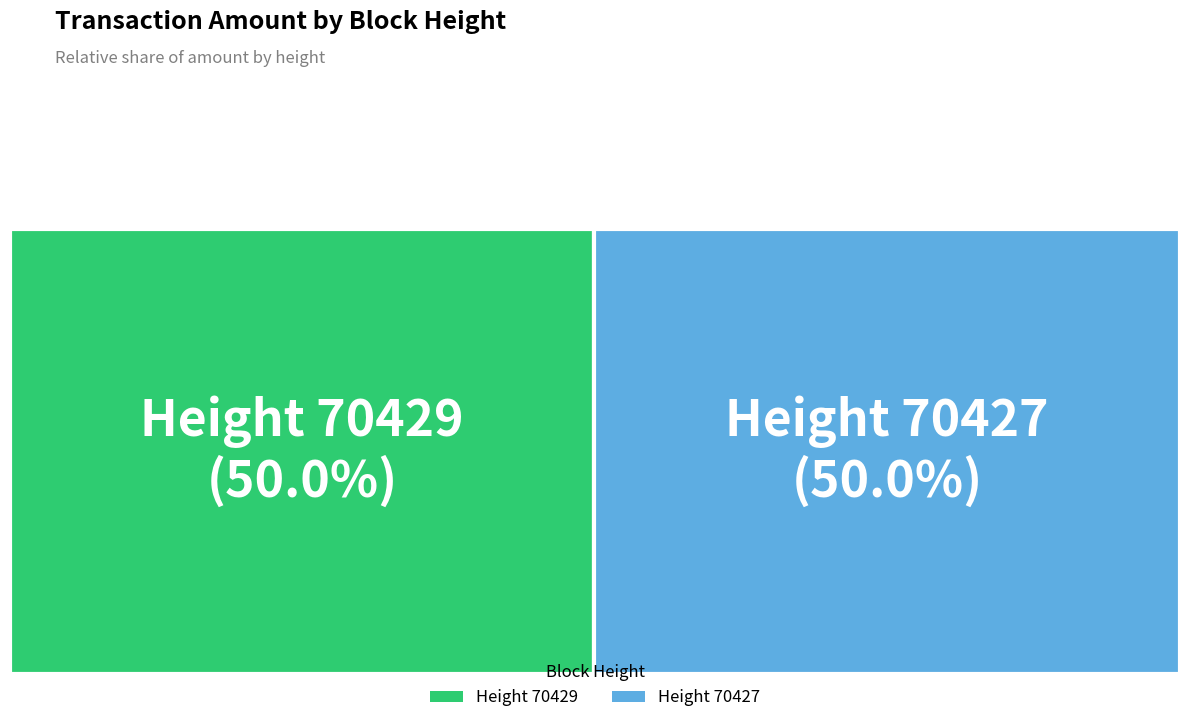

What percentage is the 70429 slice, to the nearest percent?

50%